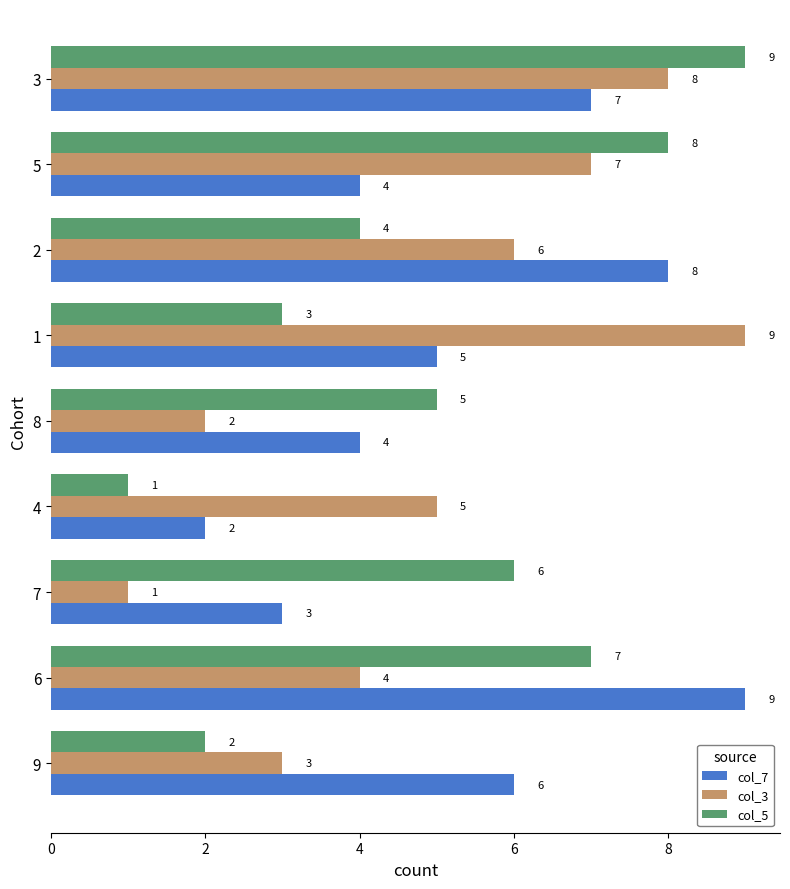

At 8, list the series in order from smallest to largest.

col_3, col_7, col_5